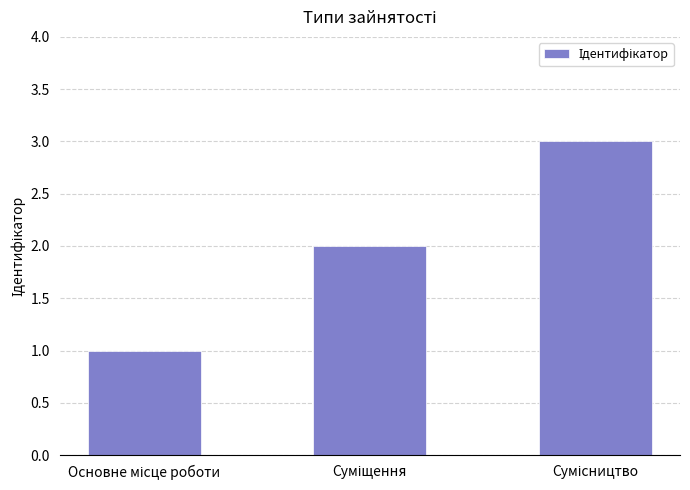

What is the value of the 1st bar from the left?

1